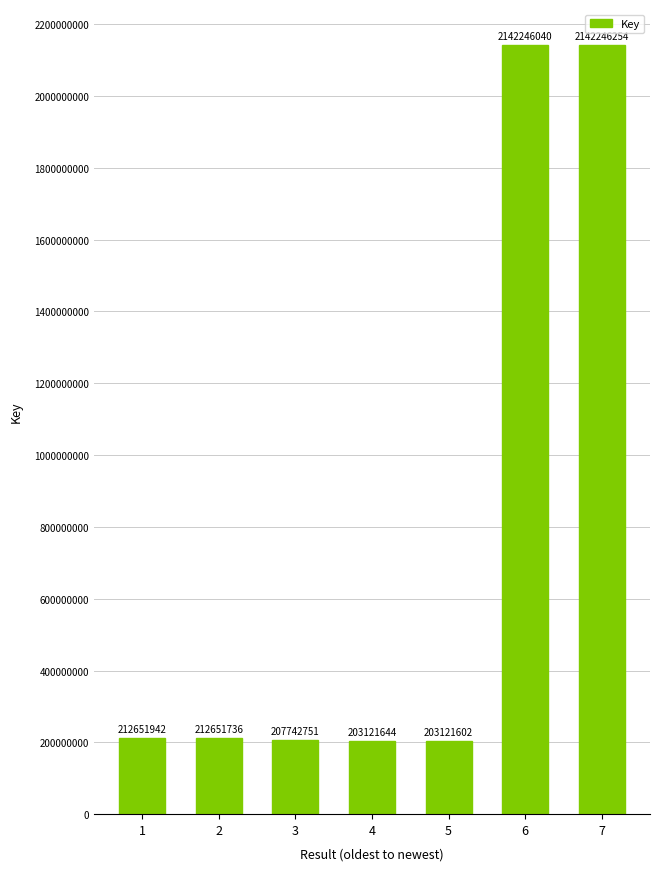

Which has a higher value, 7 or 5?

7